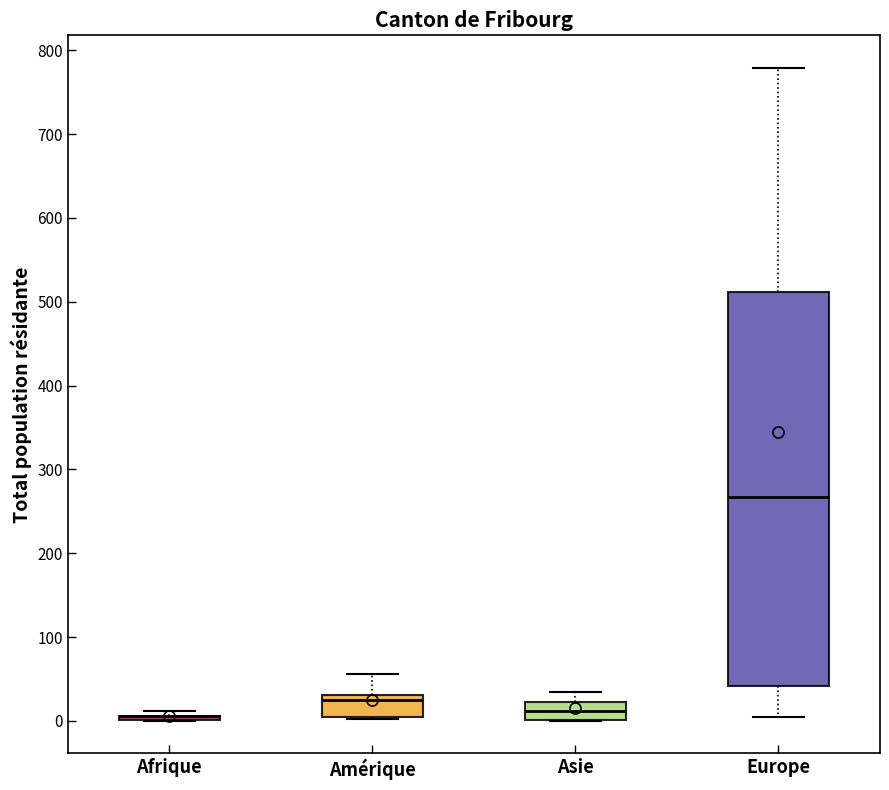

Where does the median line of the box for Asie sit on the y-axis? The values are not printed on the chart, so give them approximately, as read against the axis.

10